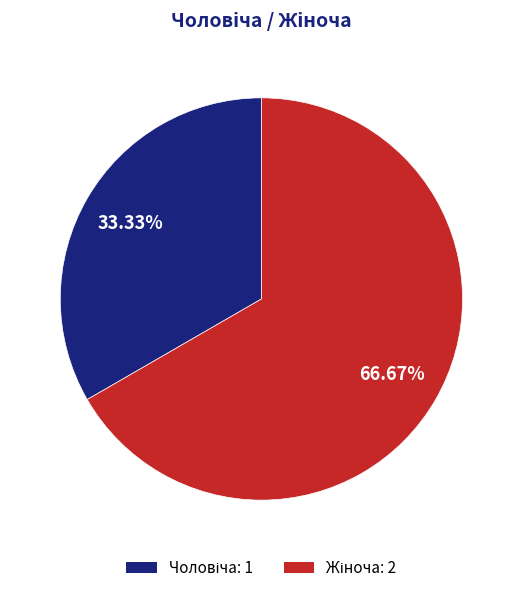

Does any single category account for the majority?

Yes